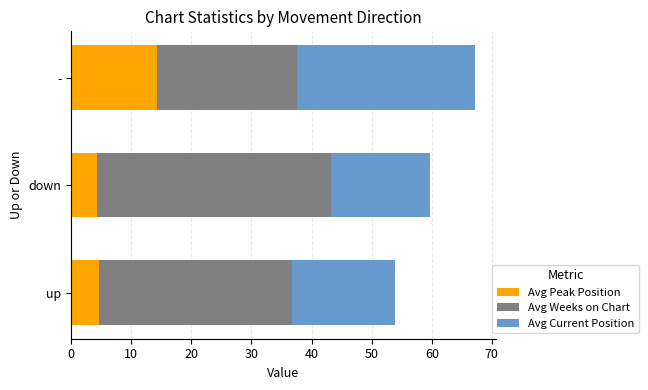

At which category is the sum across all series the highest?

-